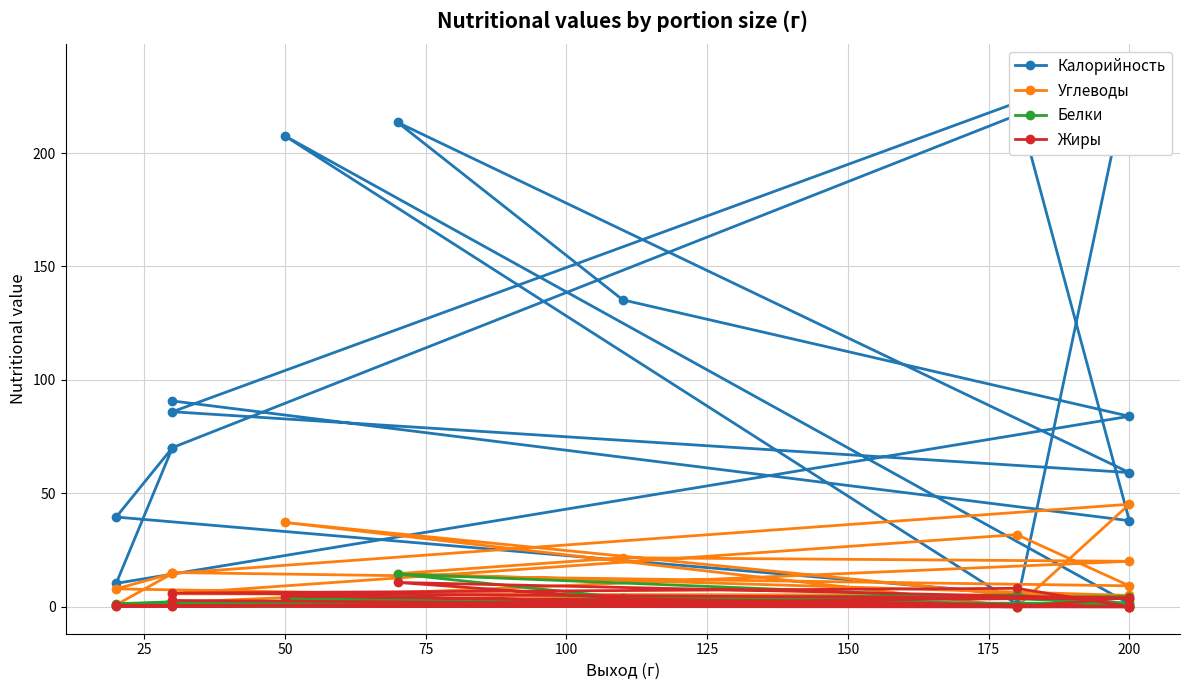

What is the difference between the maximum and minimum values in the Калорийность series?

234.9